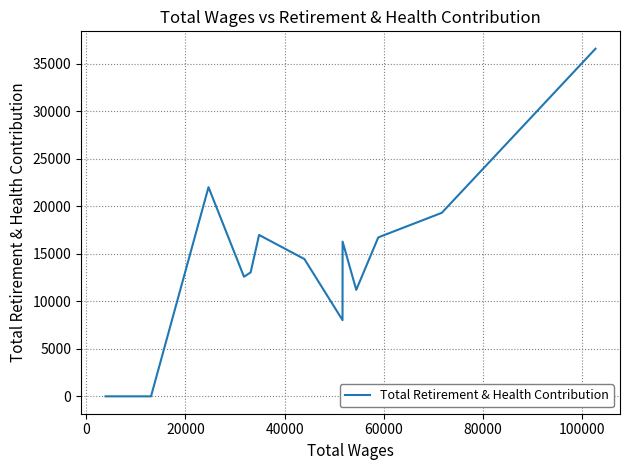

How many data points are less than 14454?

7